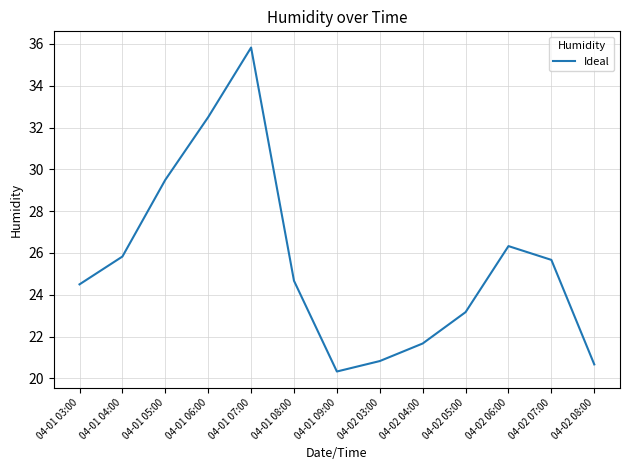

Reading left to right, extract all data points from this chart.

24.5	25.8	29.5	32.5	35.8	24.7	20.3	20.8	21.7	23.2	26.3	25.7	20.7